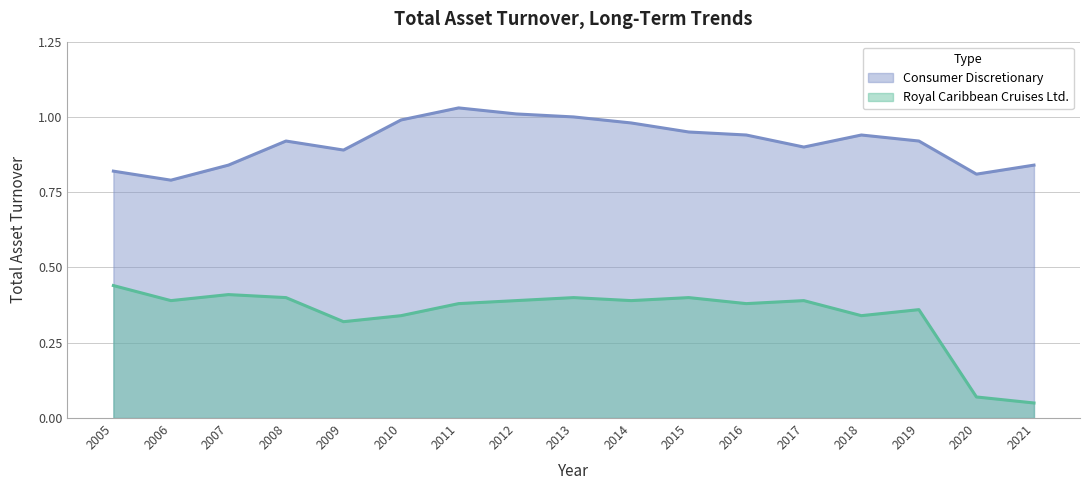

List the labels in order of Royal Caribbean Cruises Ltd. value, largest first.

2005, 2007, 2008, 2013, 2015, 2006, 2012, 2014, 2017, 2011, 2016, 2019, 2010, 2018, 2009, 2020, 2021